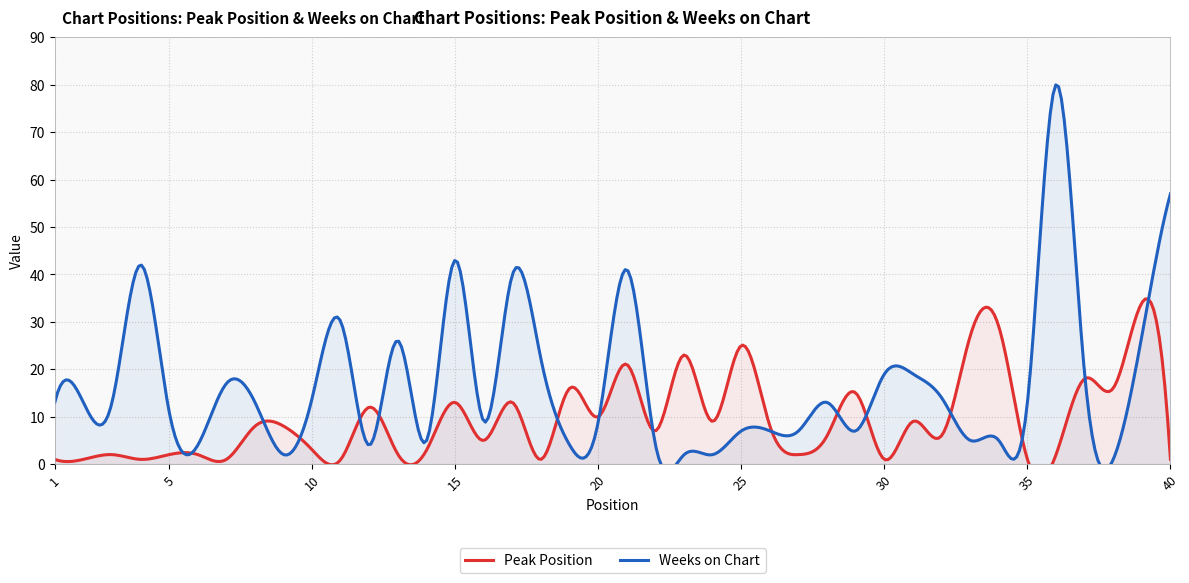

Is it true that Weeks on Chart equals 8 at 34?

False